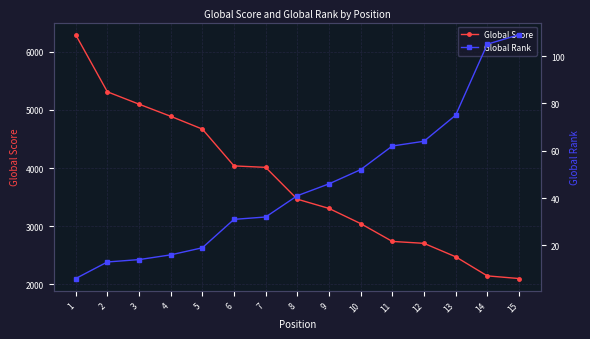

What is the difference between the Global Score values at 15 and 10?

946